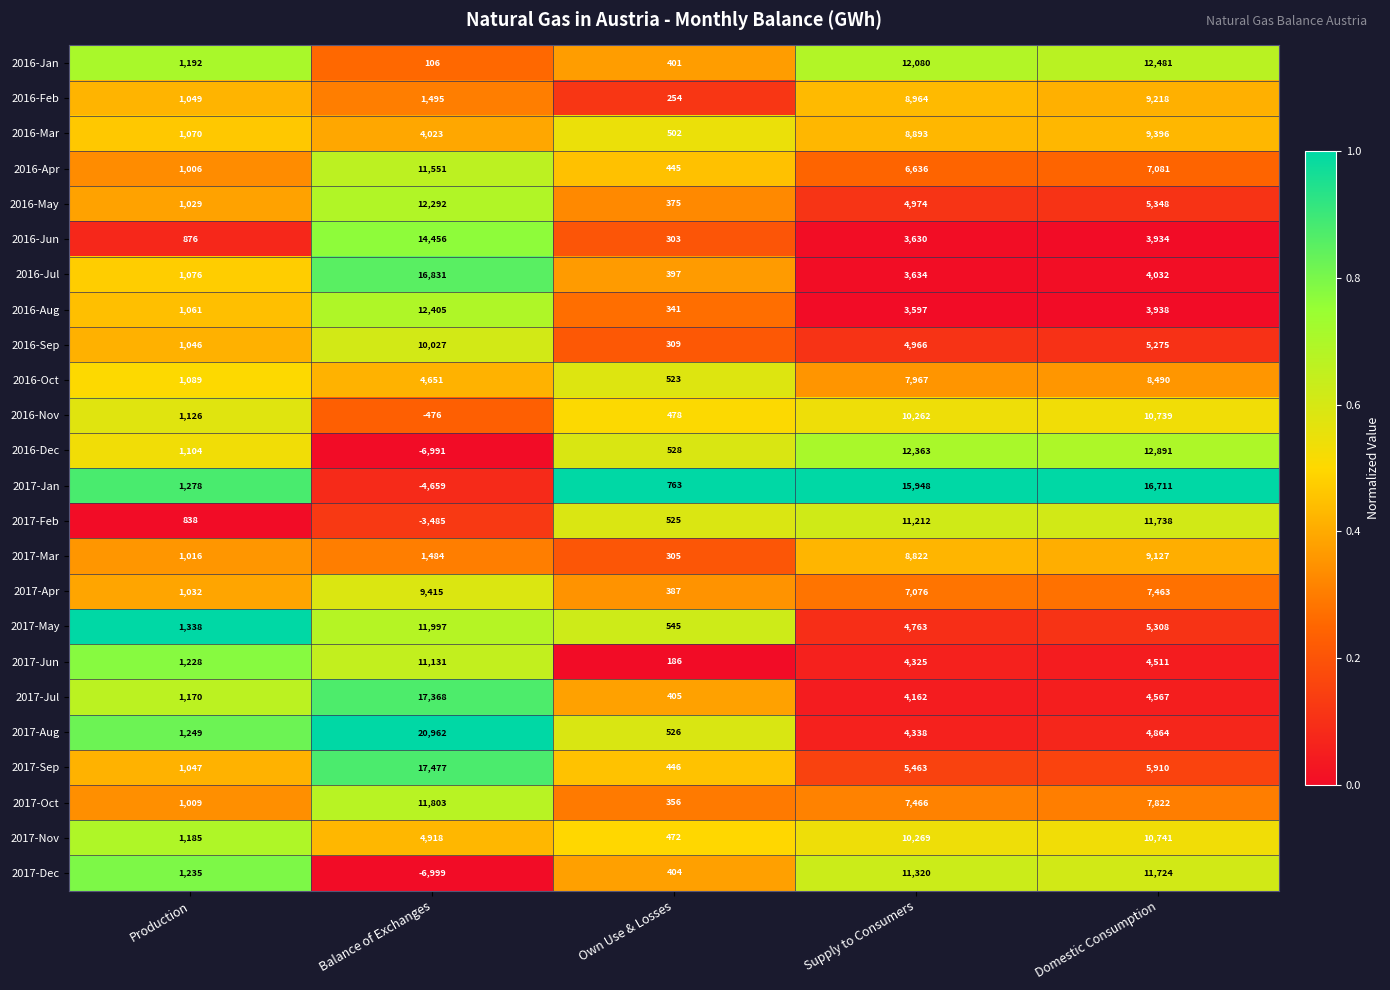

Which series has the largest range (max minus min)?

2017-Jan